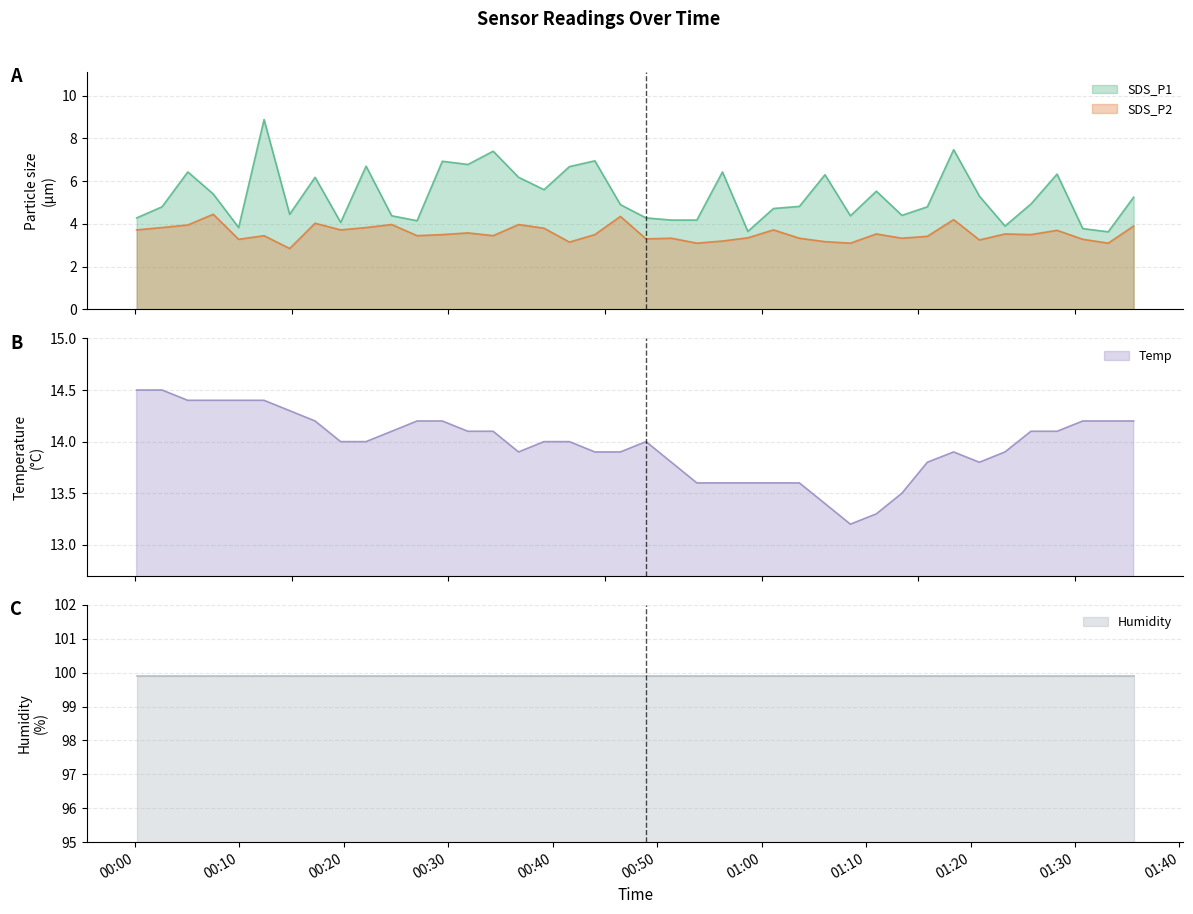

True or false: SDS_P1 and SDS_P2 cross at least once.

False